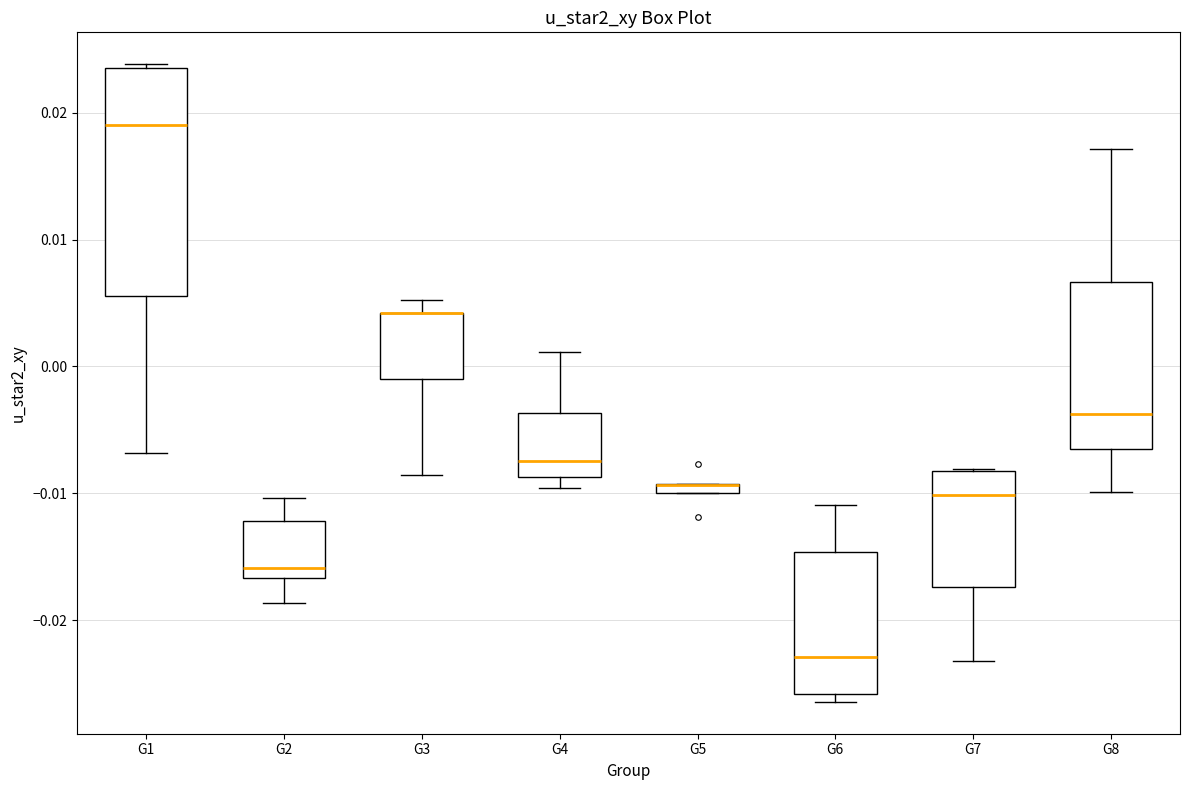

Where does the lower whisker of the box for G3 end on the y-axis? The values are not printed on the chart, so give them approximately, as read against the axis.

-0.009